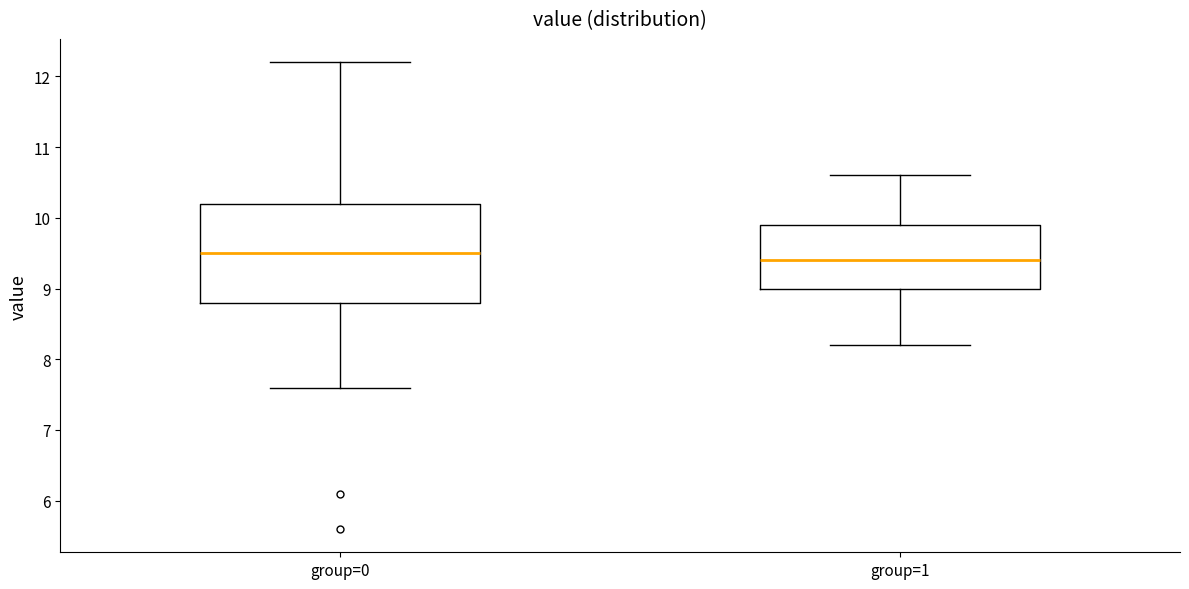

Reading left to right, read every box against the y-axis: the position of its median line, the range the box covers, and the ends of its whiskers. The values are not printed on the chart, so give them approximately, as read against the axis.

group=0: median 9.5, box 8.8 to 10.2, whiskers 7.6 to 12.2
group=1: median 9.4, box 9.0 to 9.9, whiskers 8.2 to 10.6